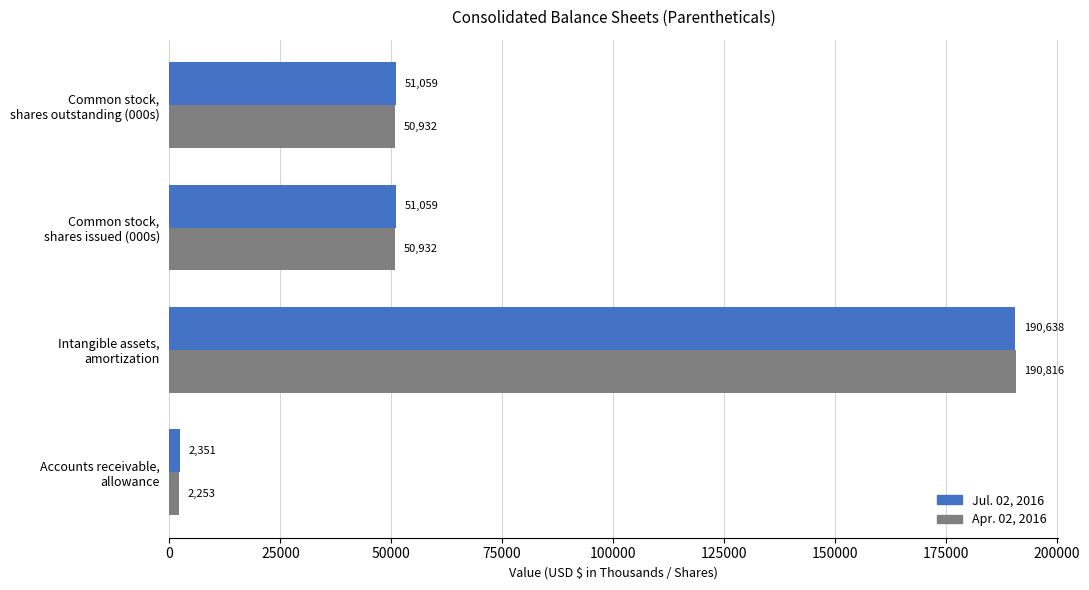

Which series has the largest range (max minus min)?

Apr. 02, 2016